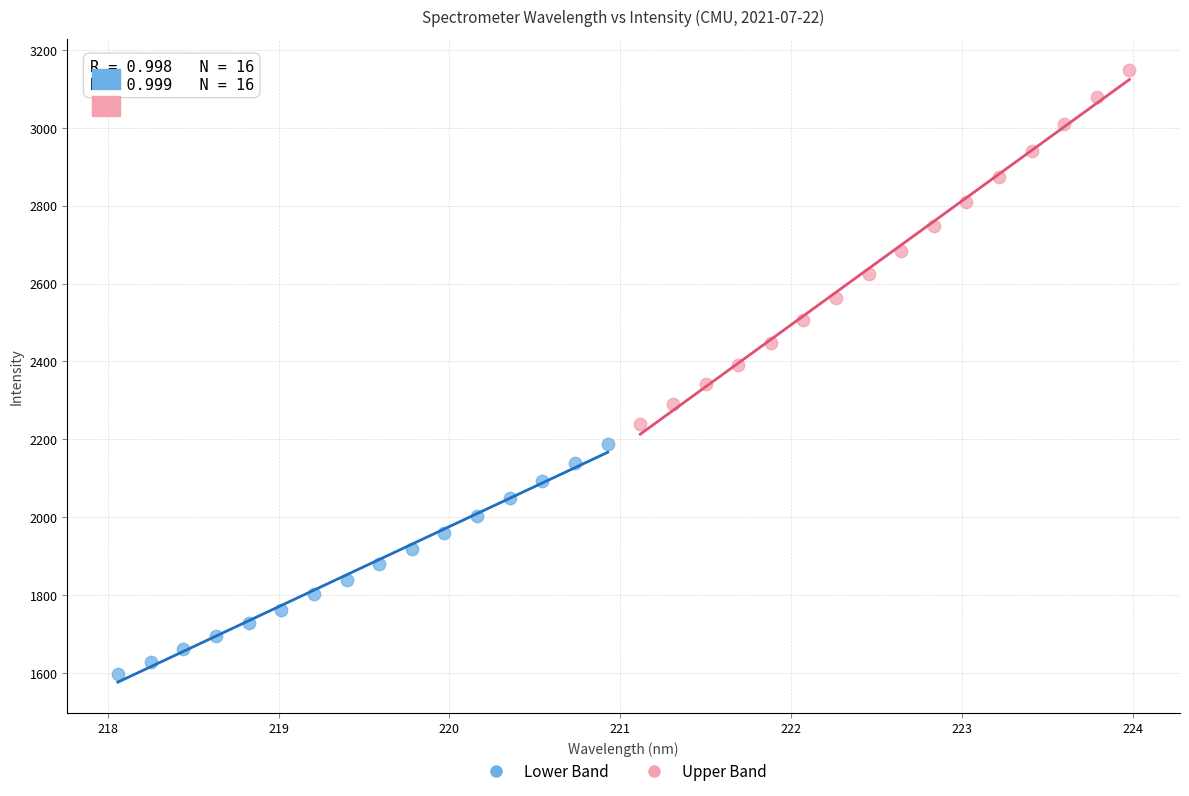

Which series has the widest spread of Y values?

Upper Band